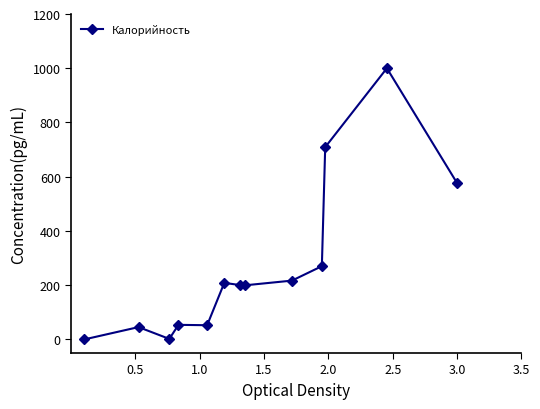

How many lines are shown in the chart?

1